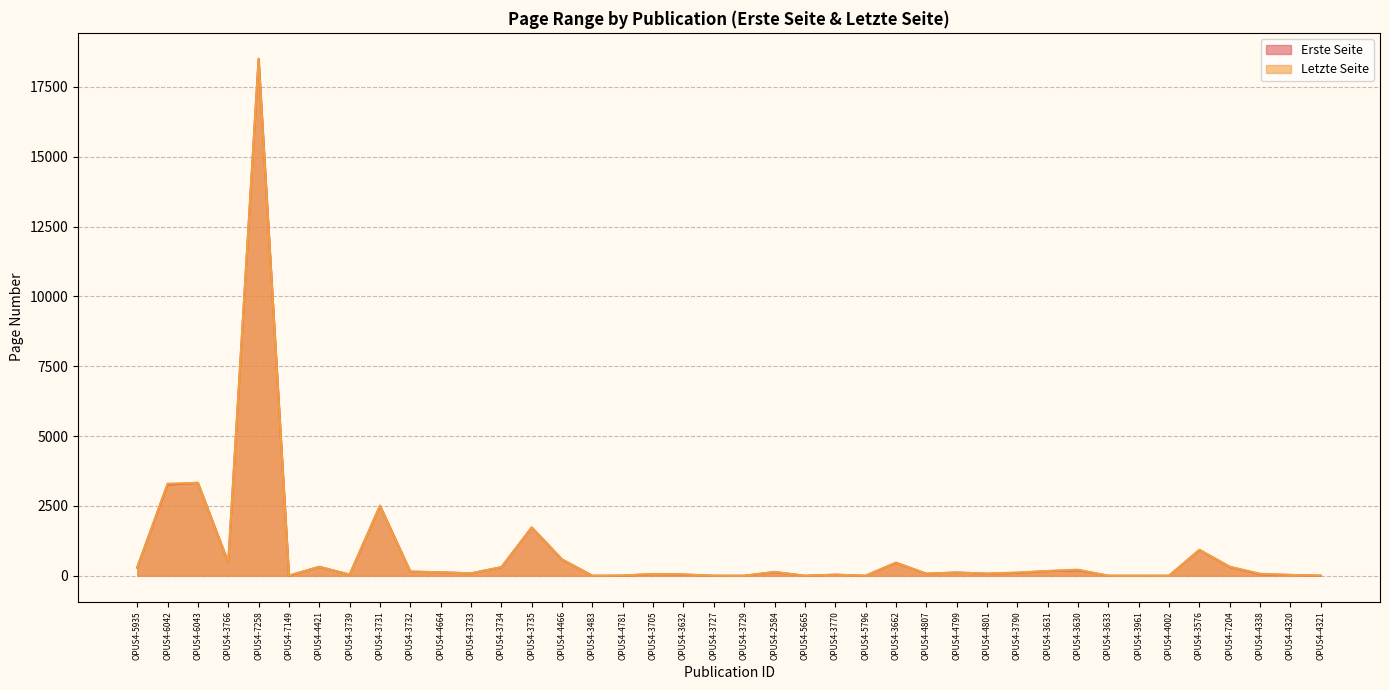

Reading left to right, extract all data points from this chart.

Erste Seite: 291	3265	3325	475	18507	1	318	39	2505	147	123	85	306	1727	579	0	1	62	44	0	0	130	0	38	0	464	74	116	74	103	167	199	0	0	0	925	314	55	29	0
Letzte Seite: 293	3296	3328	481	18512	8	321	44	2510	150	126	88	309	1730	586	0	10	65	47	0	0	138	0	39	0	471	76	117	76	116	171	218	0	0	0	928	323	72	29	6